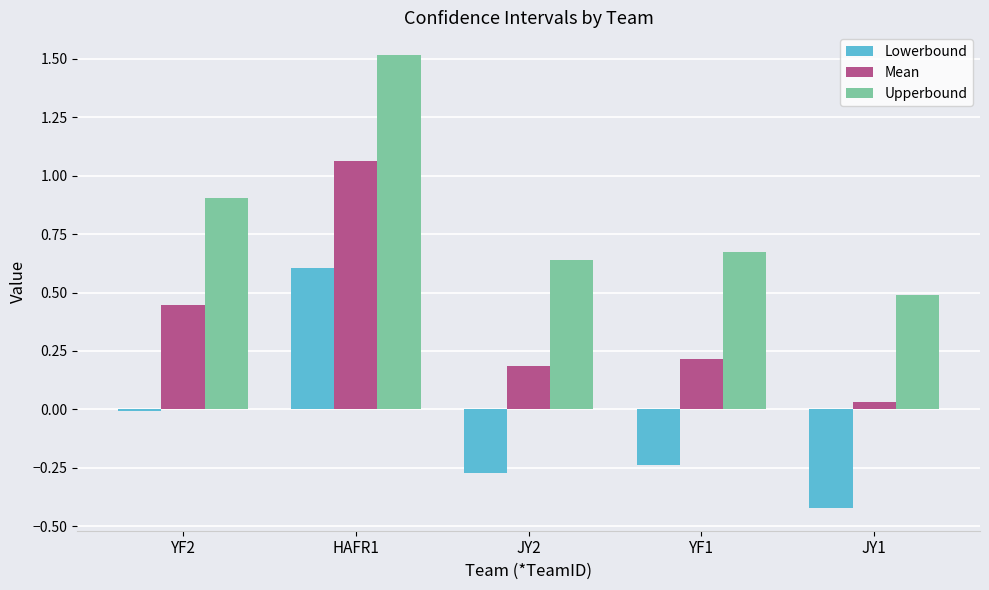

At which category is the sum across all series the highest?

HAFR1